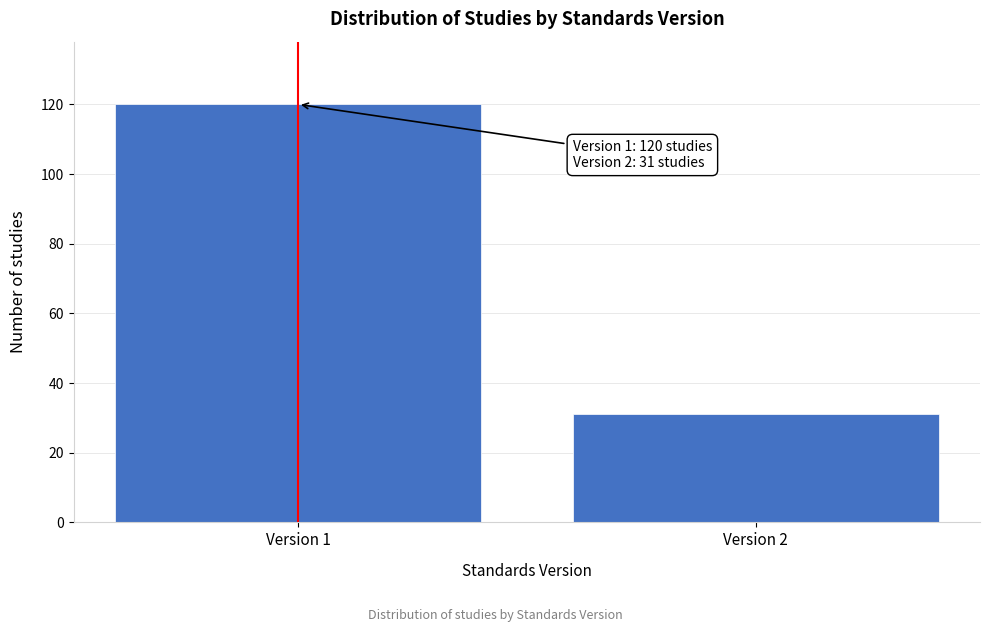

Reading left to right, what are all the values shown in this chart?

Version 1=120	Version 2=31